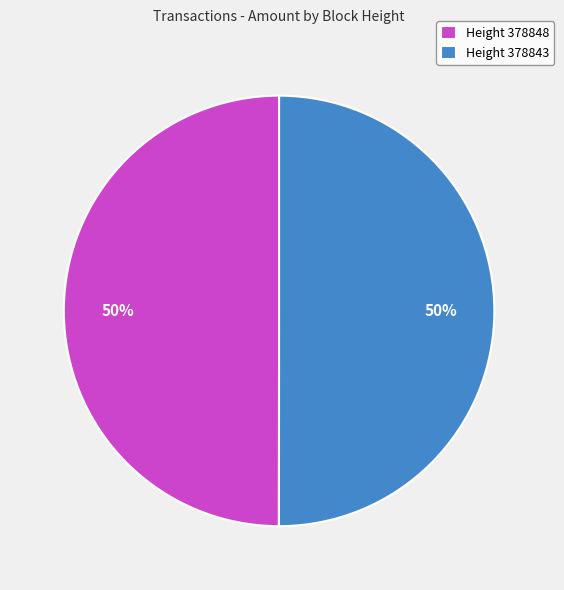

Count the number of slices in the pie.

2